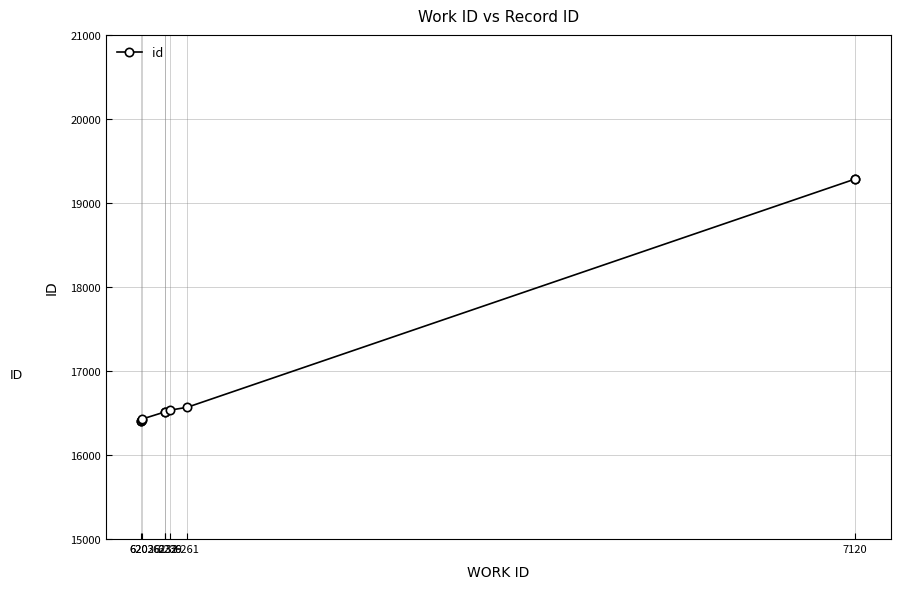

Does the chart display data point markers on the line(s)?

Yes